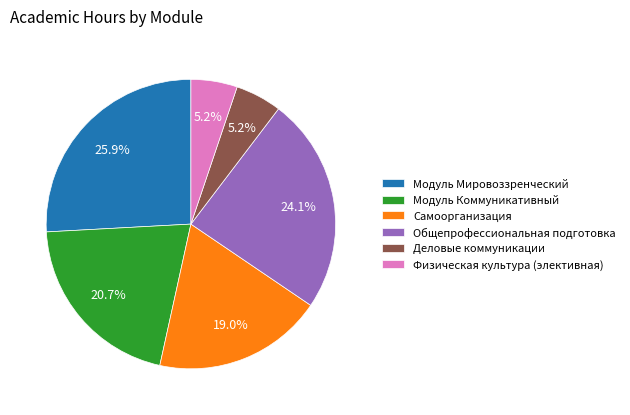

What is the largest slice in the pie chart?

Модуль Мировоззренческий